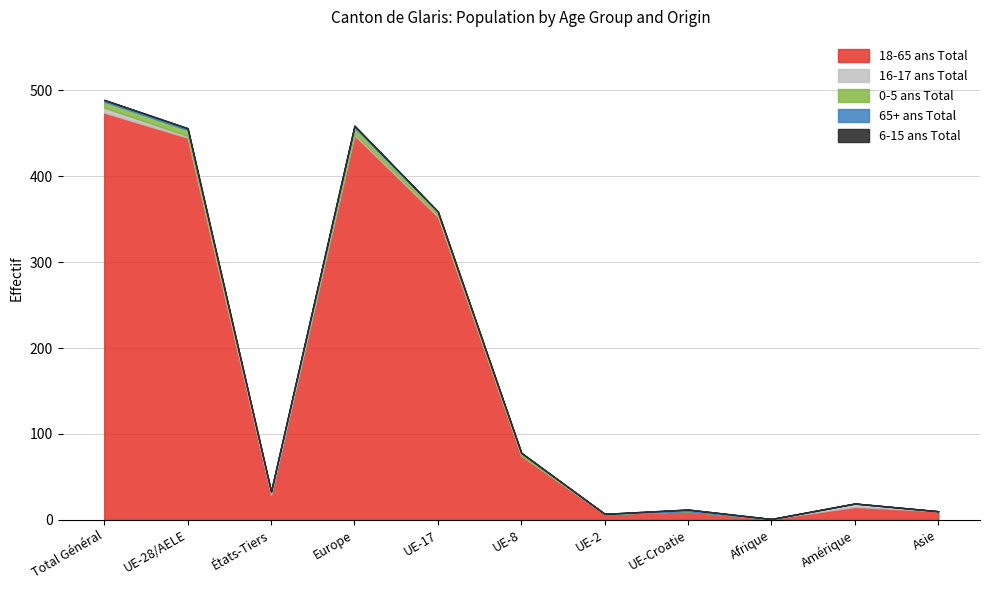

List the labels in order of 18-65 ans Total value, smallest first.

Afrique, UE-2, UE-Croatie, Asie, Amérique, États-Tiers, UE-8, UE-17, UE-28/AELE, Europe, Total Général